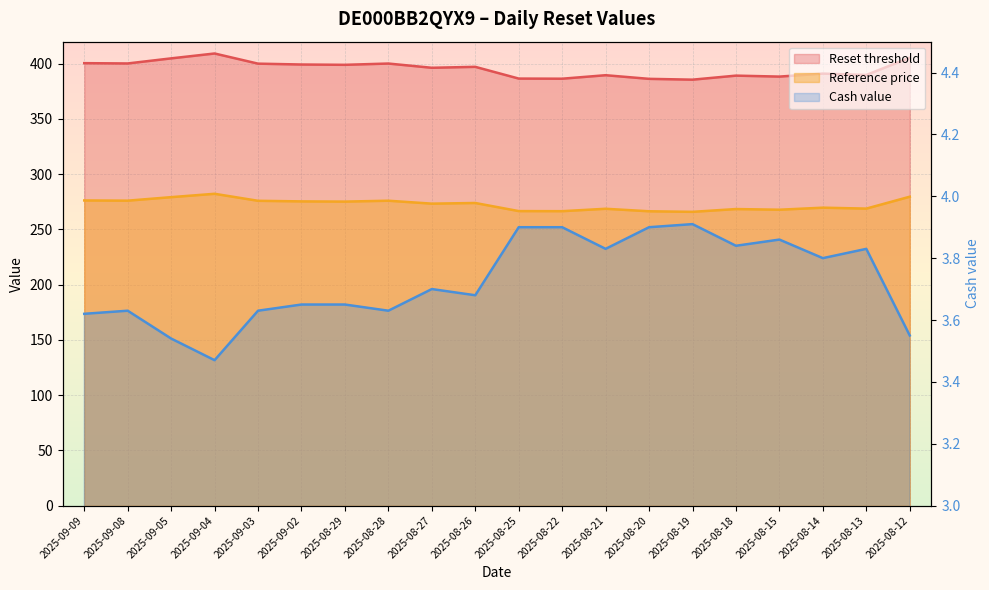

Where is Cash value nearest to the value 3?

2025-09-04